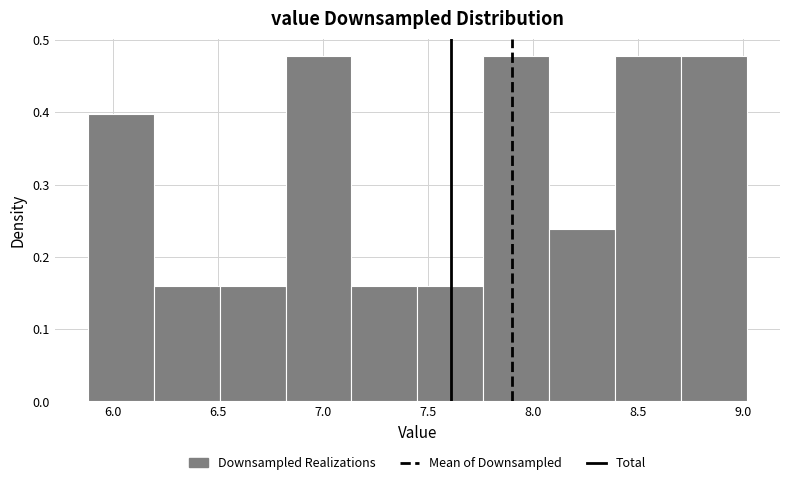

How tall is the bar that spans 7.15 to 7.45 on the x-axis? Neither the bar edges nor the heights are printed on the chart, so give them approximately, as read against the axes.

0.16